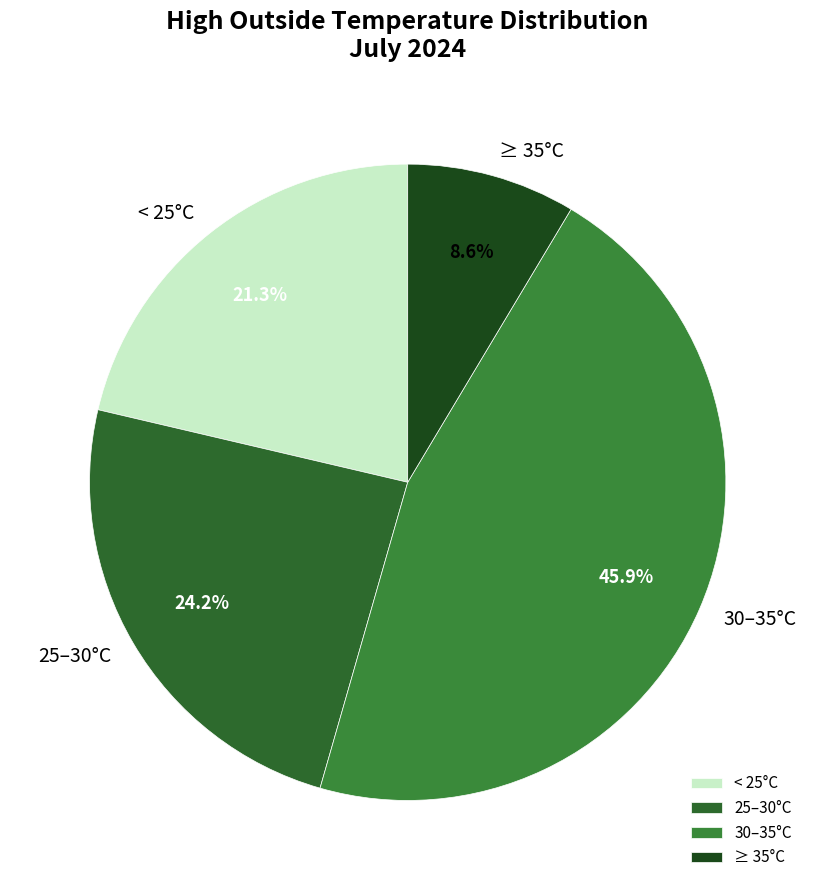

What is the smallest slice in the pie chart?

≥ 35°C